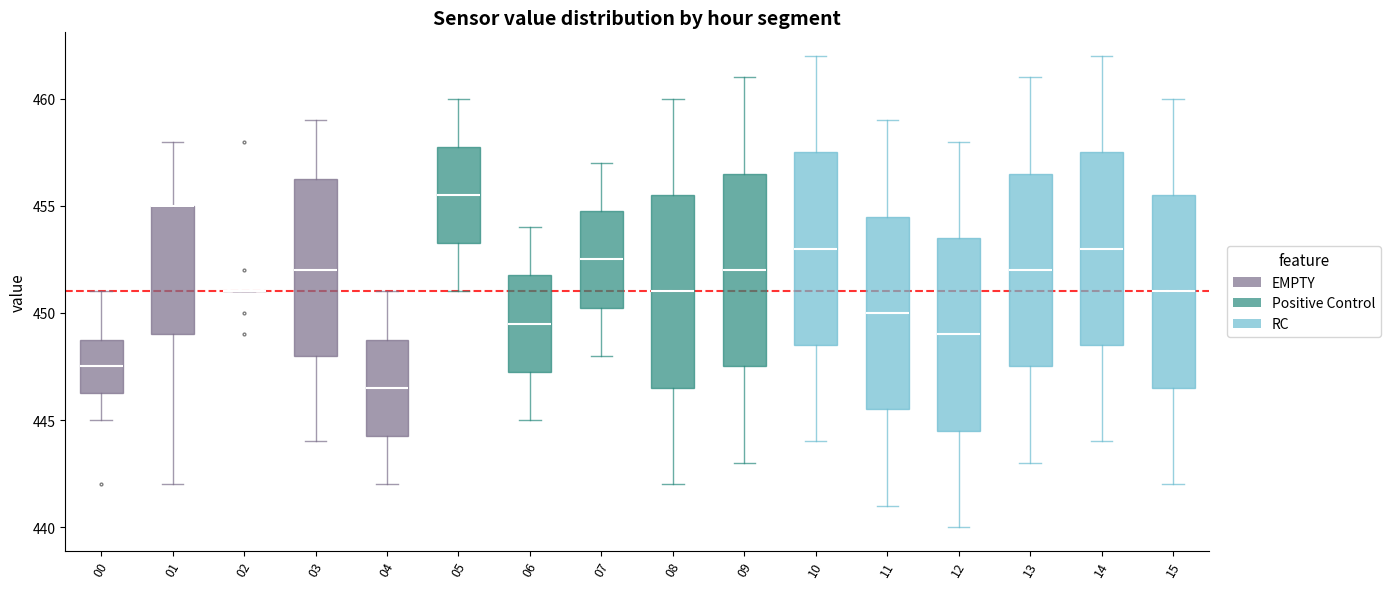

Where is the upper edge of the box at x = 15 on the y-axis? The values are not printed on the chart, so give them approximately, as read against the axis.

455.5